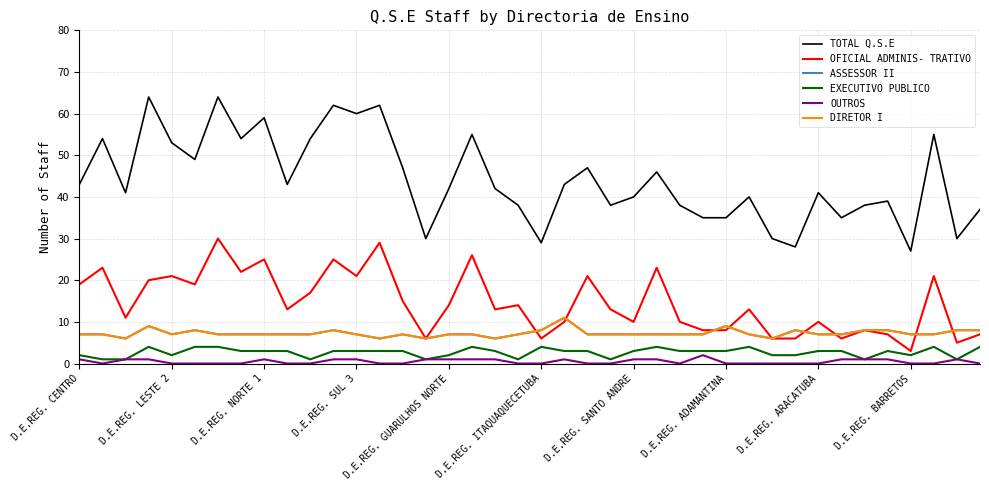

True or false: ASSESSOR II and EXECUTIVO PUBLICO intersect in this chart.

False